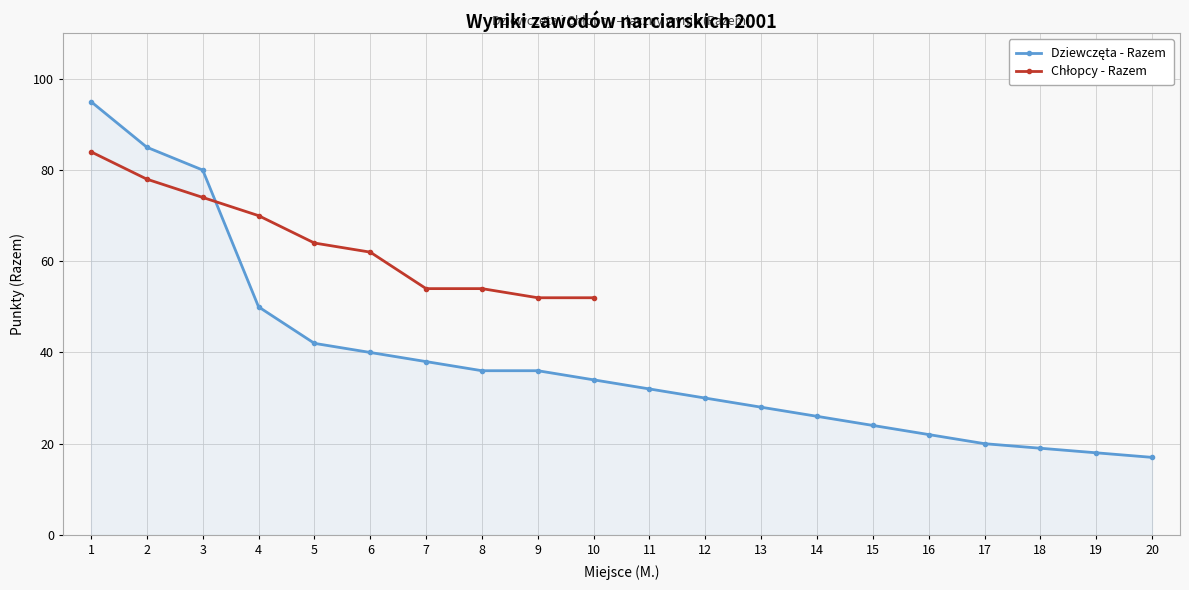

Is this an area chart (filled region under the line)?

No